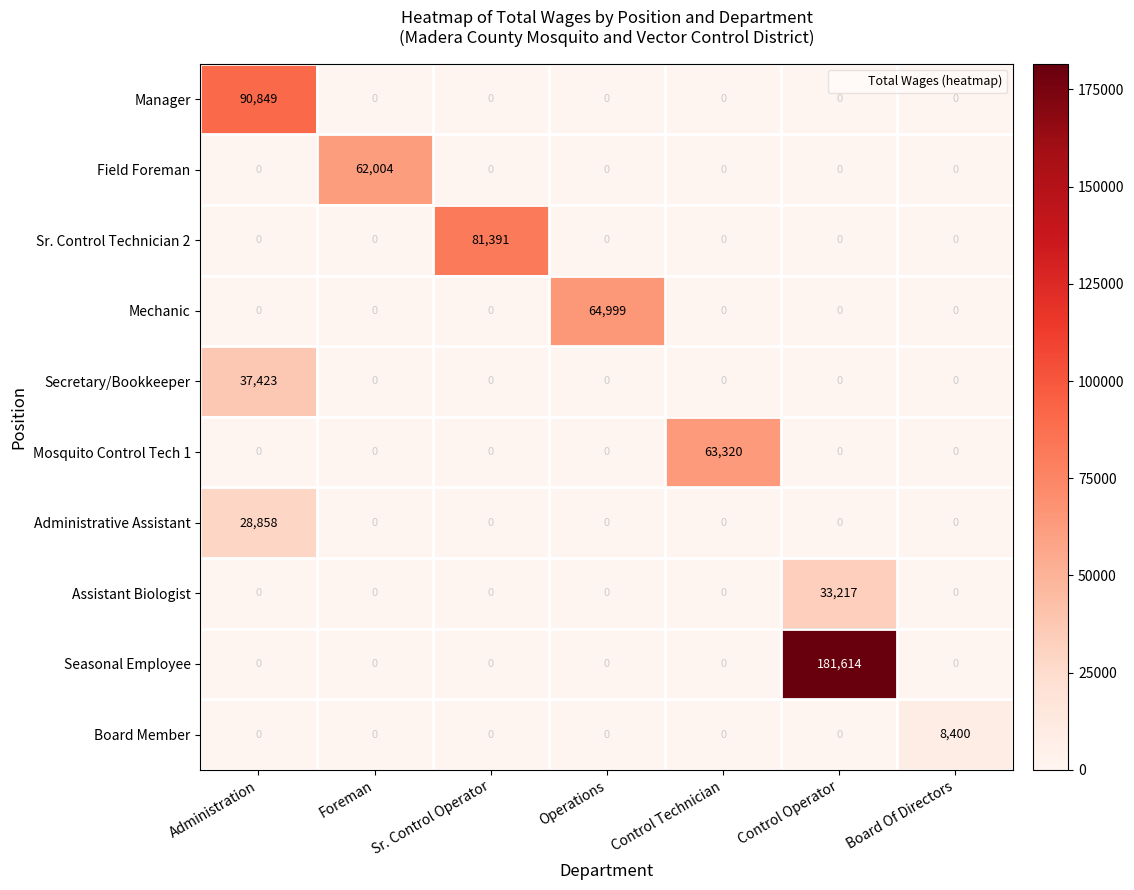

What is the average value of the Manager series?

12978